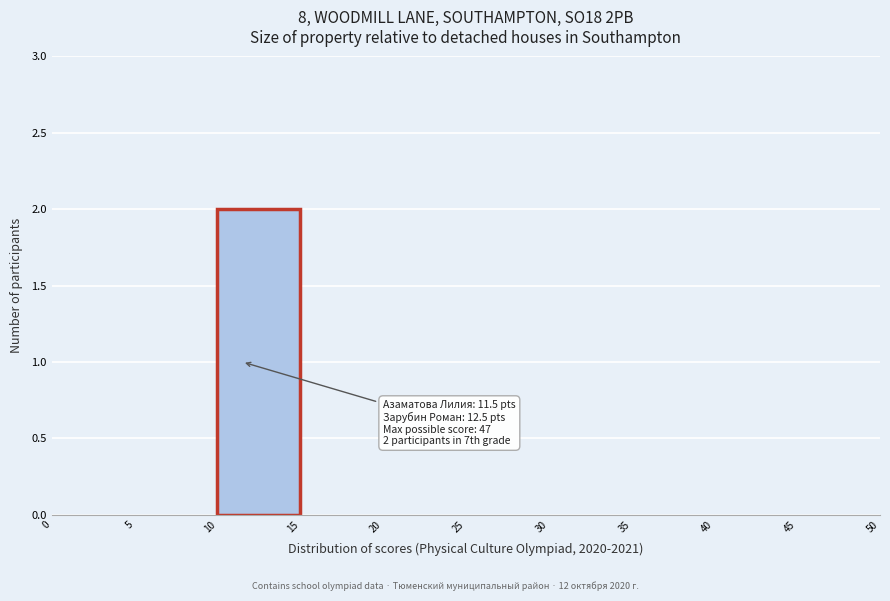

Over which range of the x-axis is the bar tallest?

10 to 15